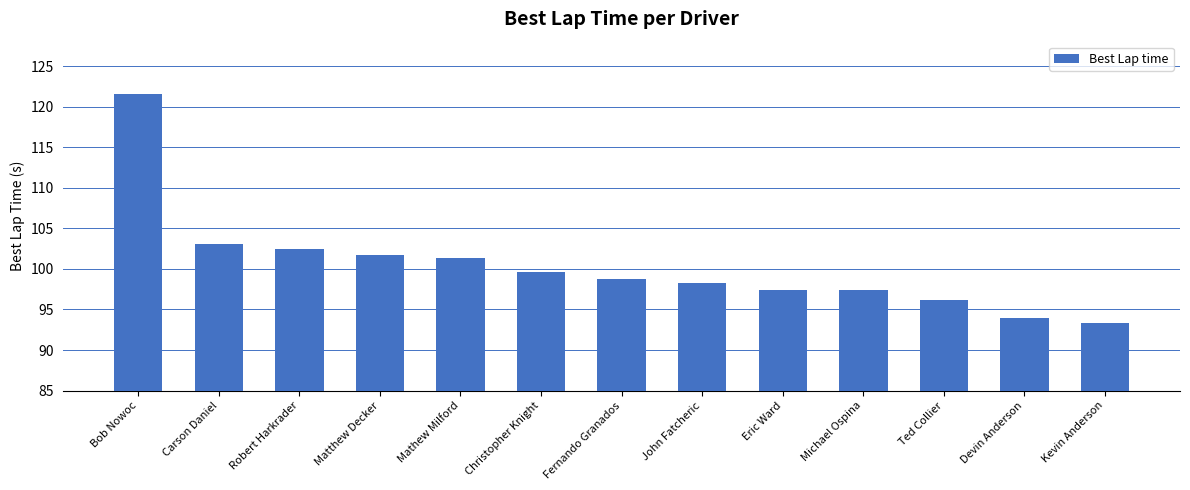

Are the bars grouped side by side (vs. stacked)?

No